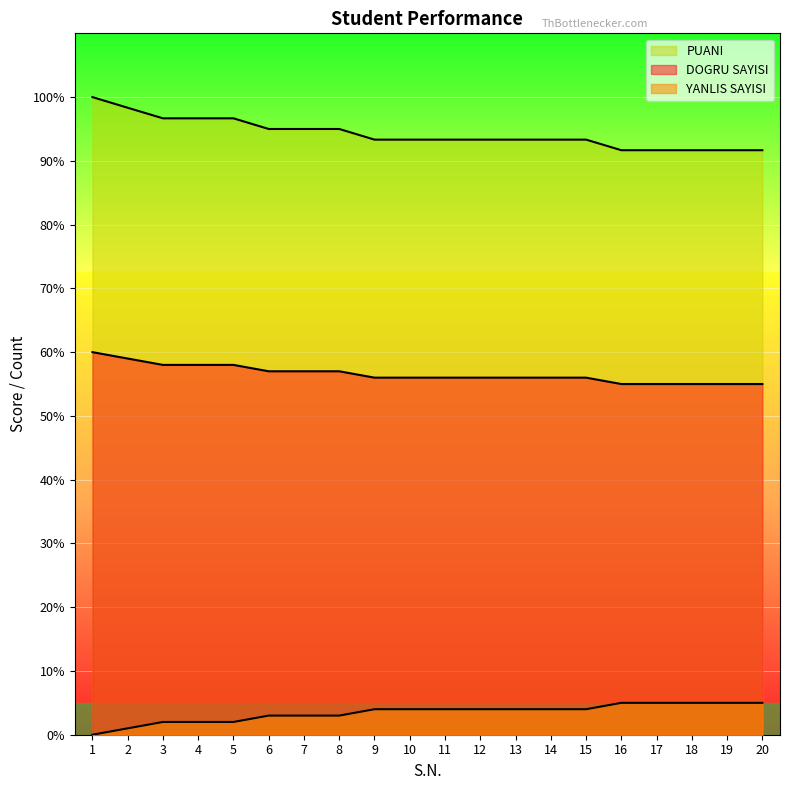

At which label is PUANI closest to 95?

6